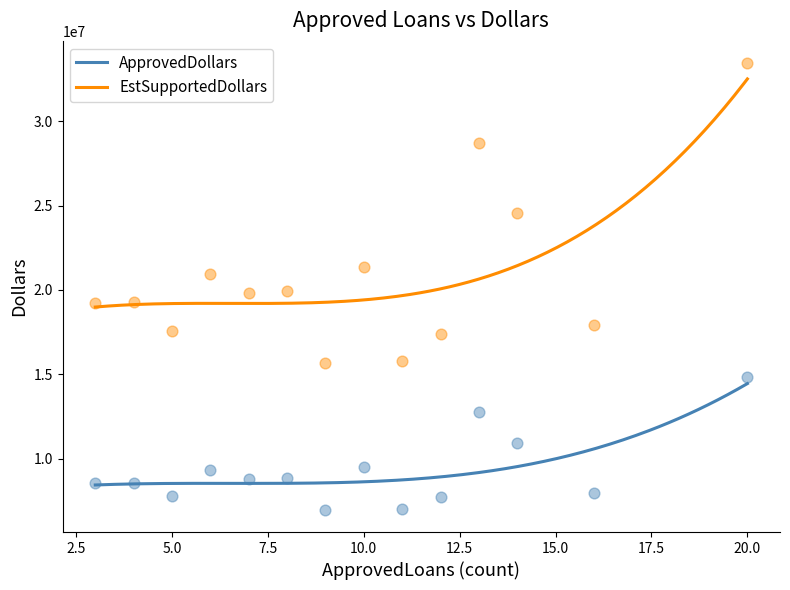

Which series contains the highest Y value?

EstSupportedDollars